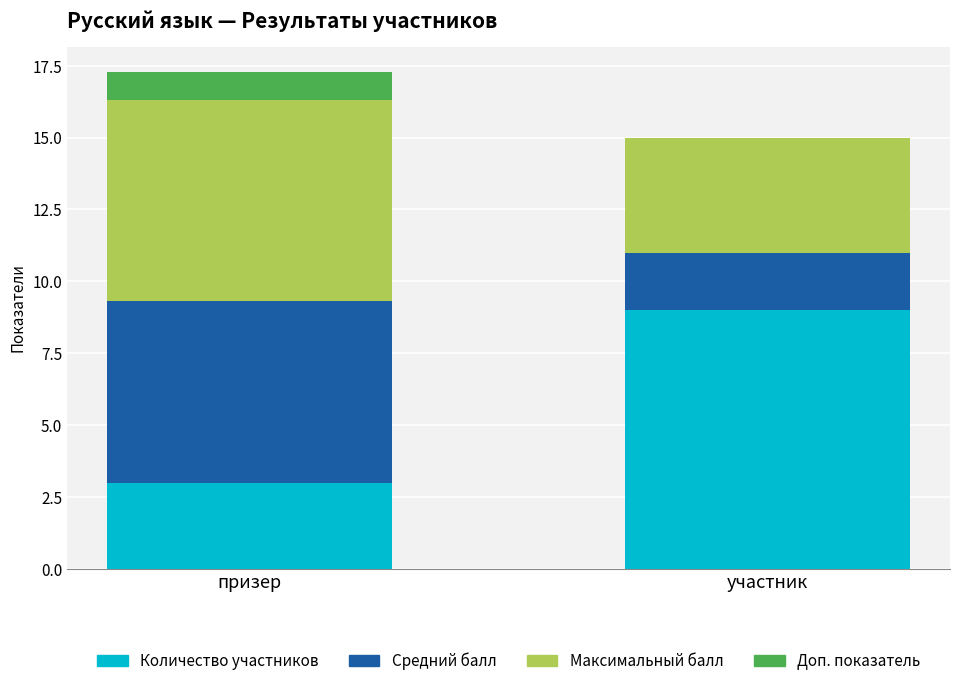

What is the sum of all Количество участников values?

12.0